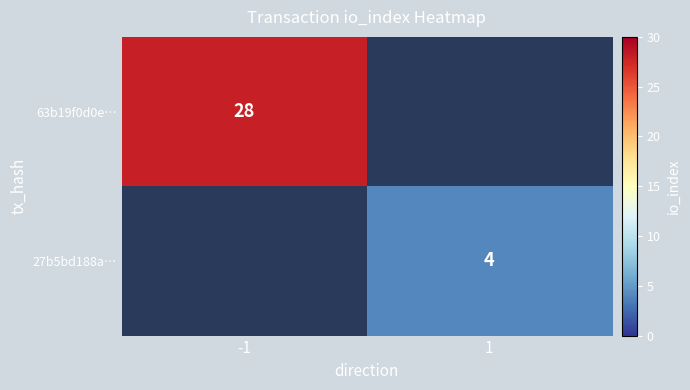

Which has a higher value, 1 or -1?

-1